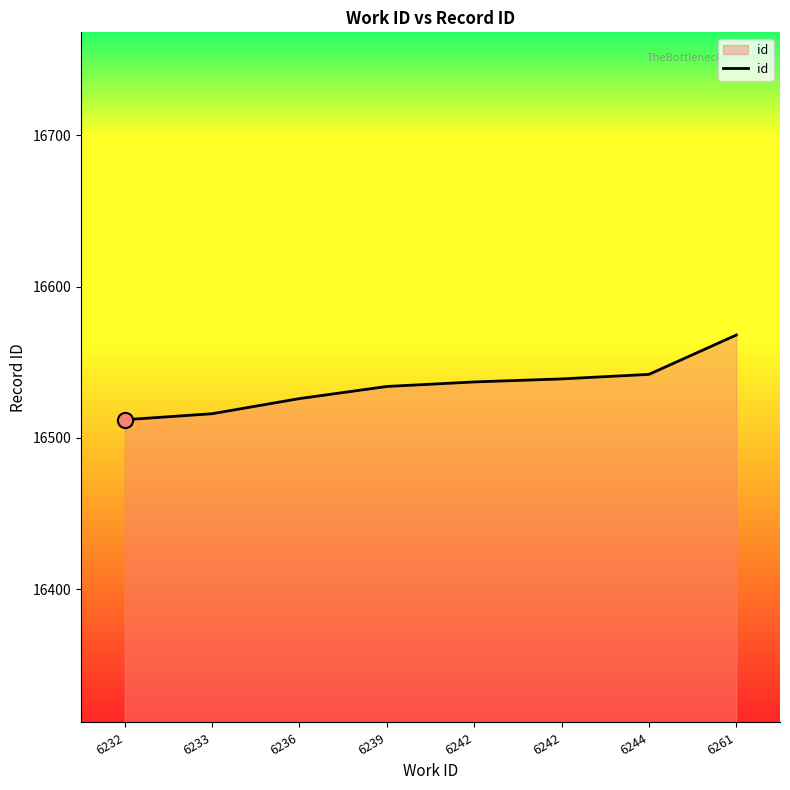

What is the change in value from 6236 to 6261?

+42